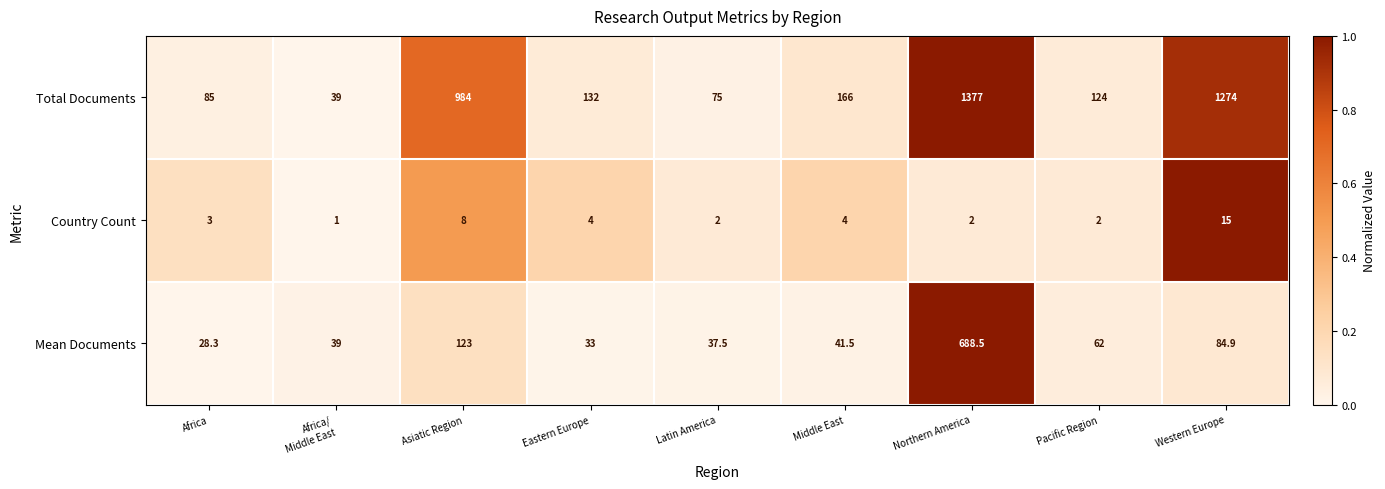

What is the total value across all series at Asiatic Region?

1115.0